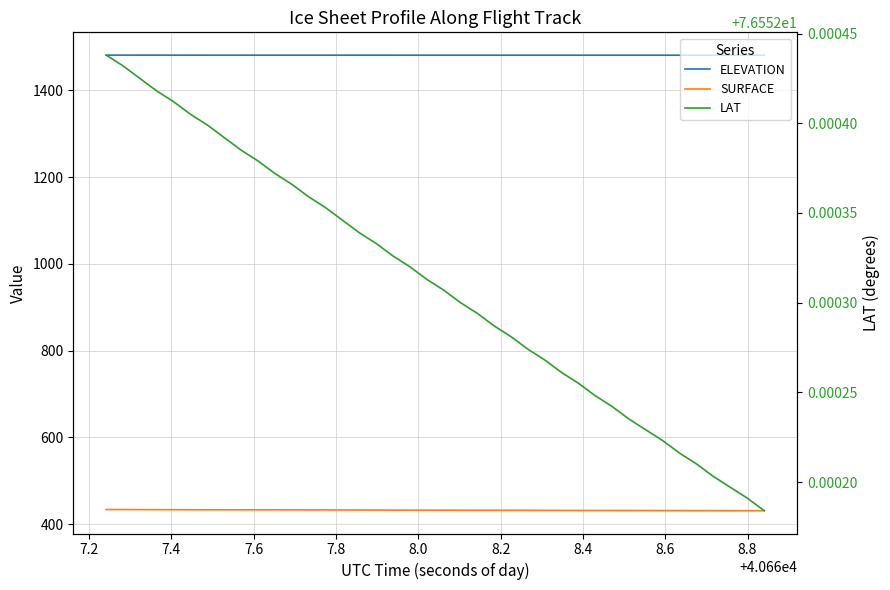

Count the number of data series in this chart.

3